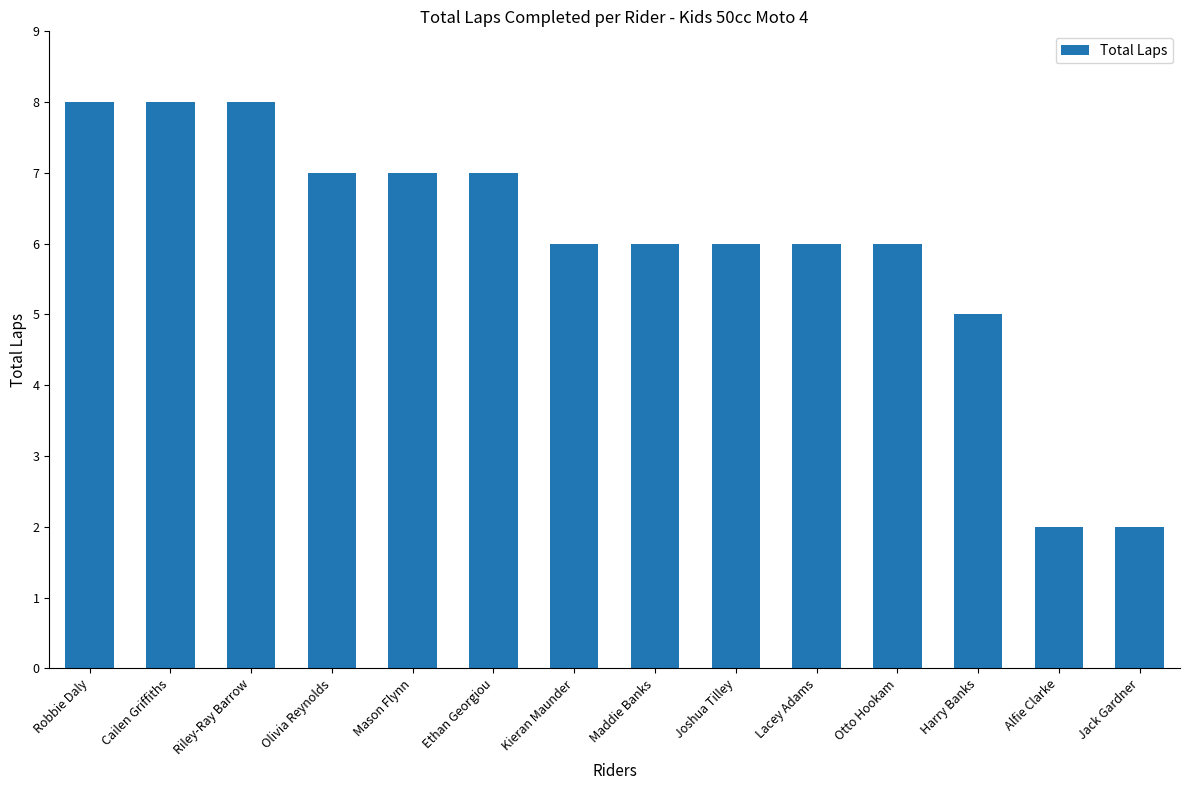

True or false: the data shows 4 at Maddie Banks.

False